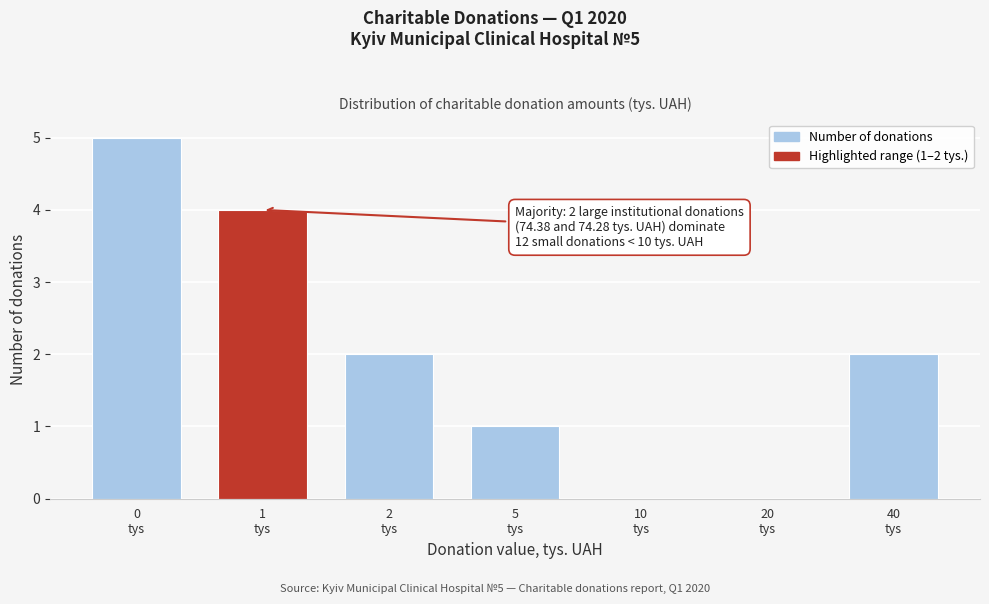

What is the maximum value shown in the chart?

5